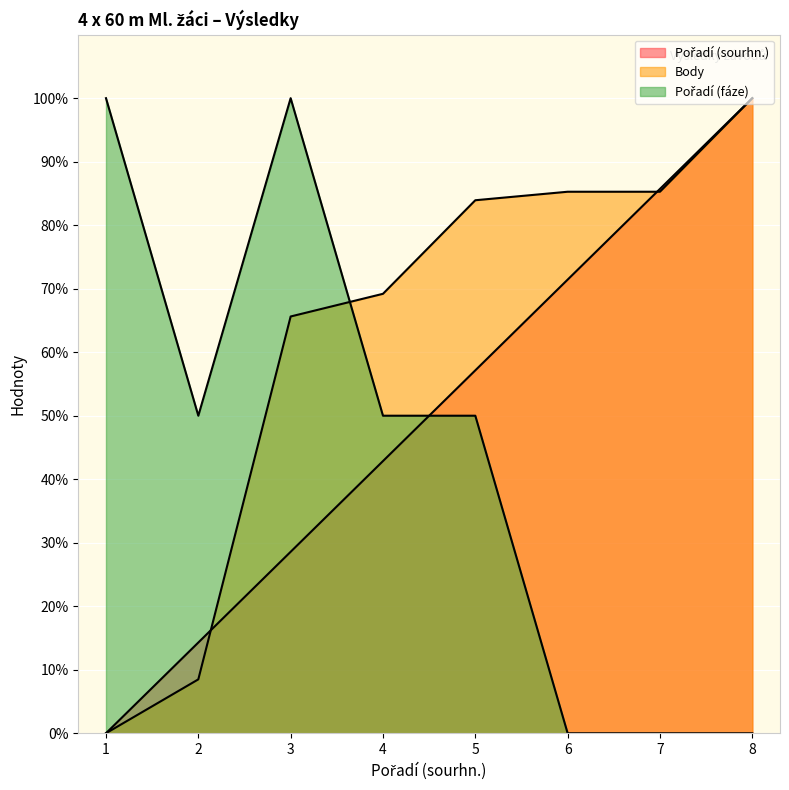

How many series are shown in this chart?

3